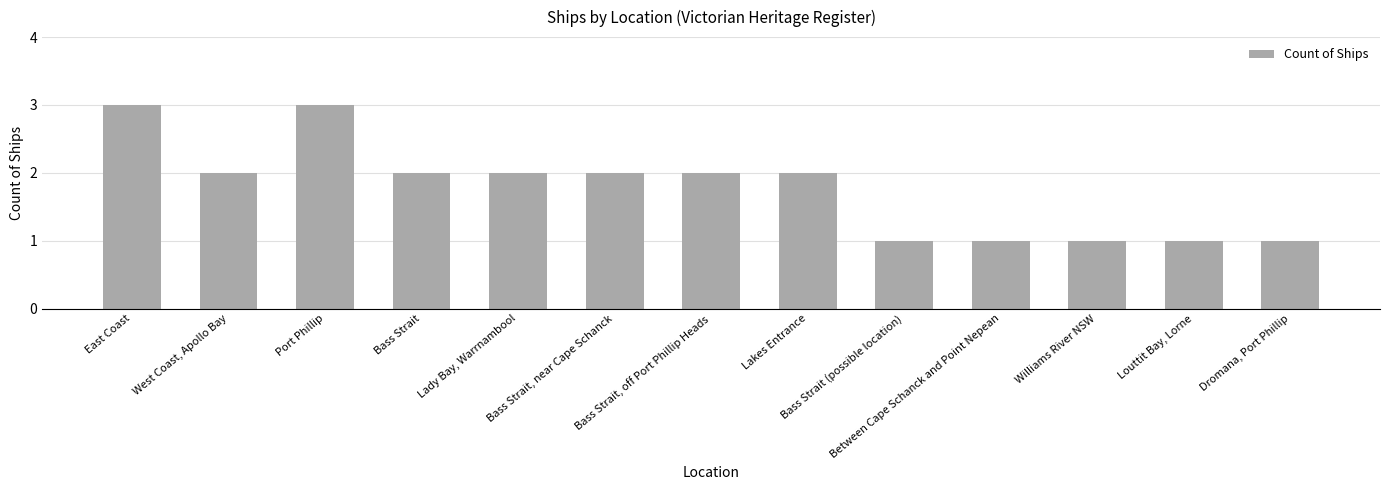

What is the value of the 2nd bar from the left?

2